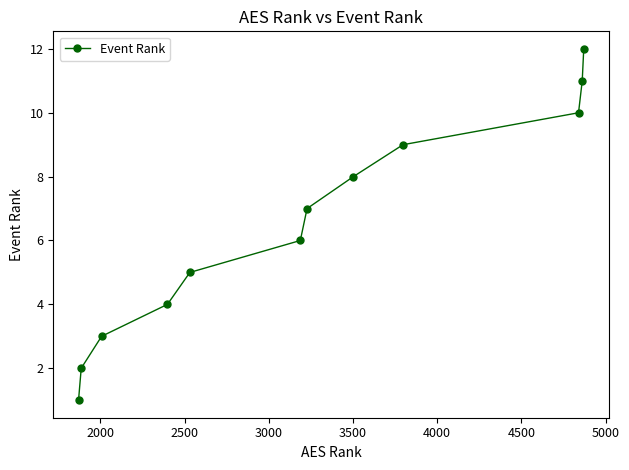

True or false: the data has more than 0 interior local peaks.

False